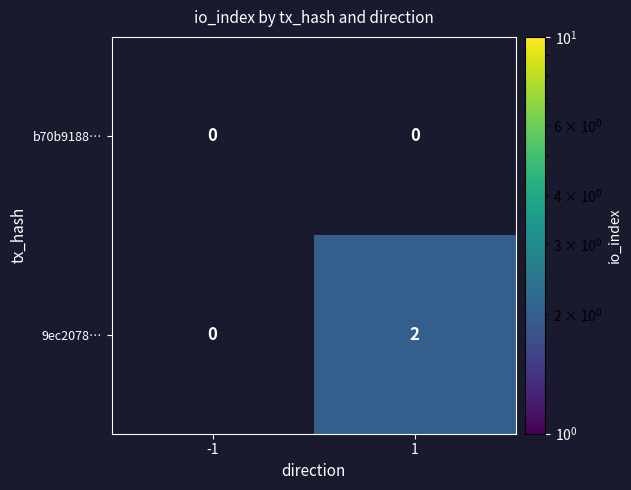

Which series changed the most between -1 and 1?

9ec2078…